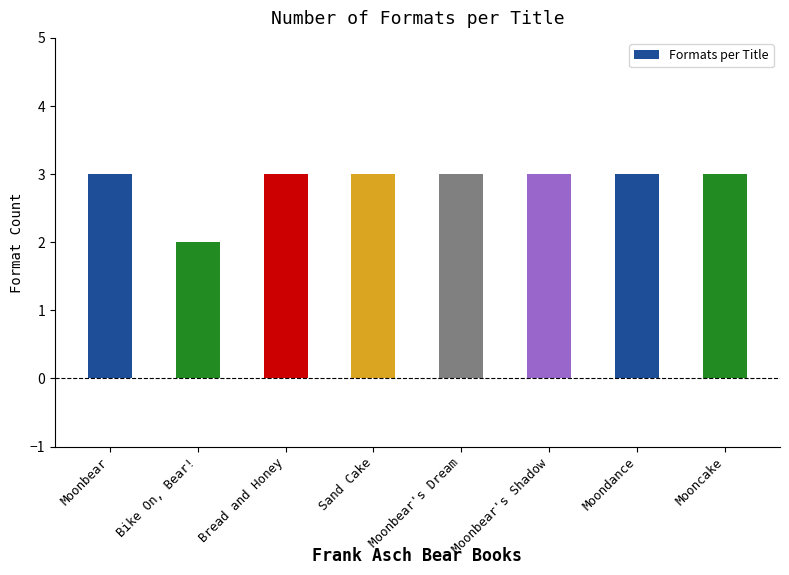

Which category has the lowest value across all series?

Bike On, Bear!